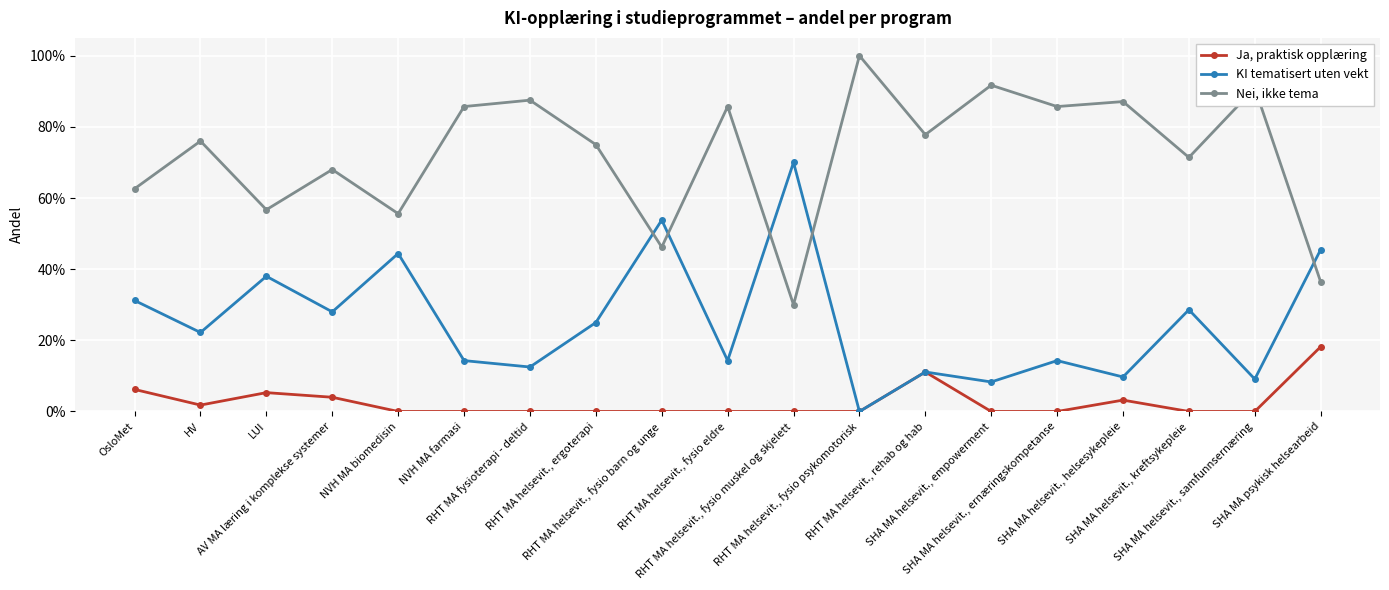

What are all the series names shown in the legend?

Ja, praktisk opplæring, KI tematisert uten vekt, Nei, ikke tema